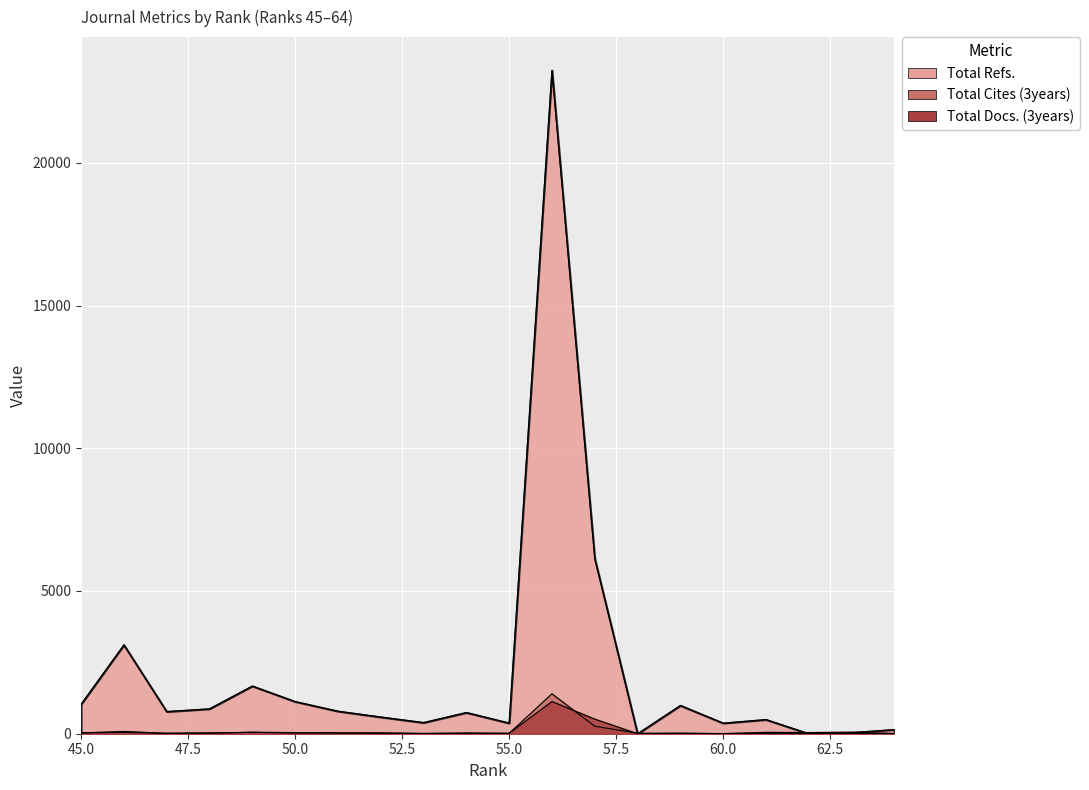

Which series ends up on top after the final intersection of Total Cites (3years) and Total Refs.?

Total Refs.